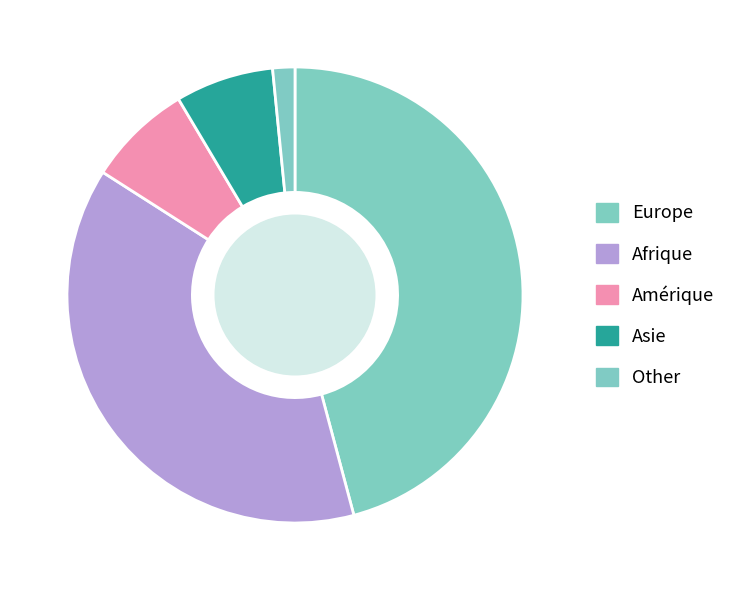

How many segments does this pie chart have?

5